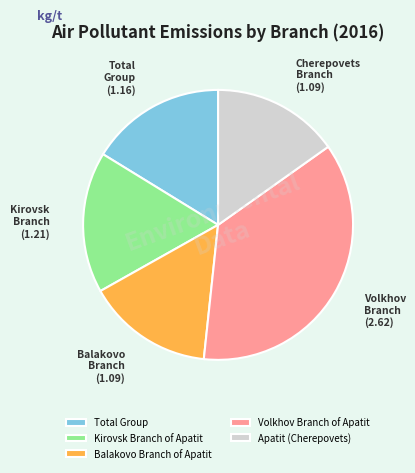

Which has a higher value, Balakovo Branch of Apatit or Volkhov Branch of Apatit?

Volkhov Branch of Apatit